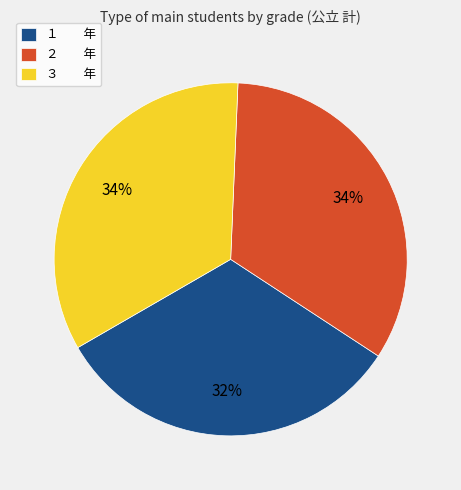

Between １ 年 and ３ 年, which is larger?

３ 年